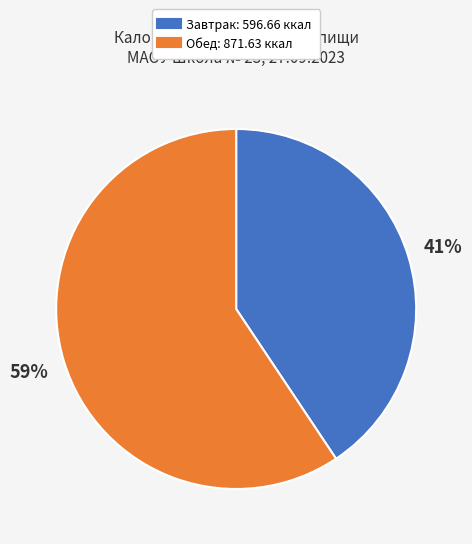

Which slice represents more than half of the pie?

Обед